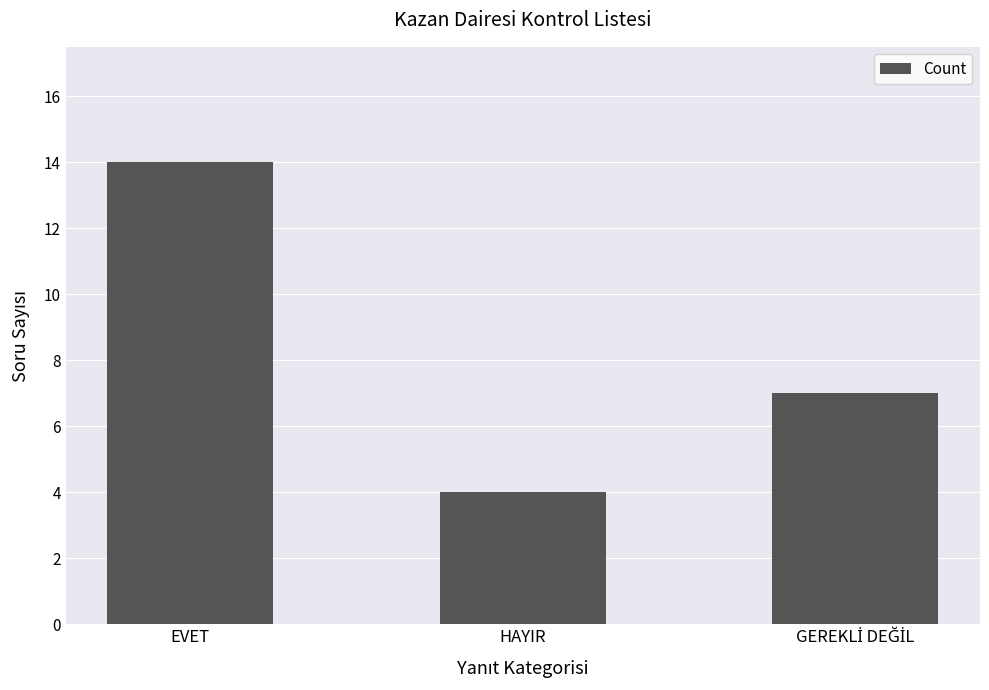

What is the sum of all values?

25